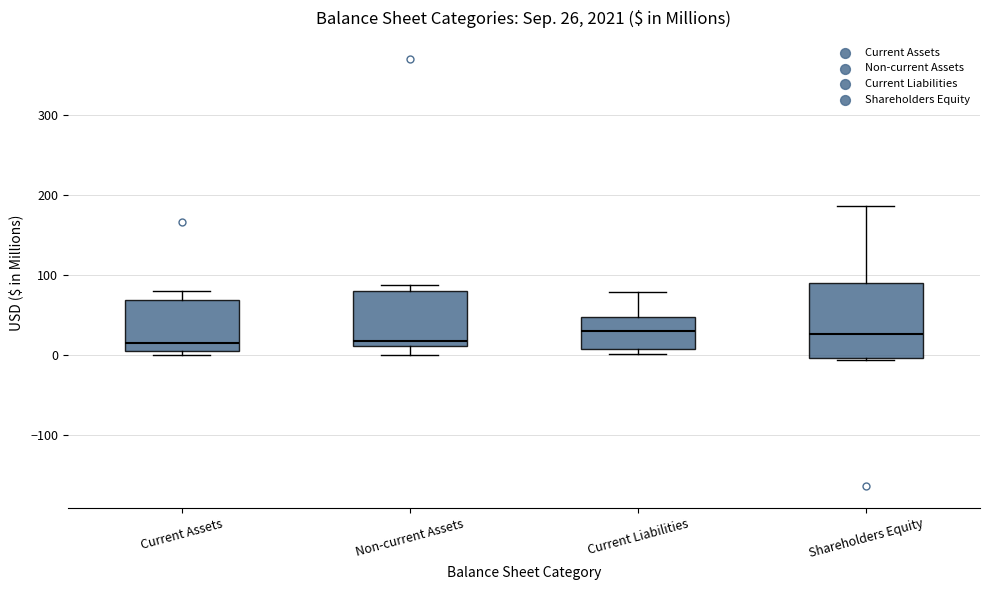

Comparing the boxes themselves (not the whiskers), which one is the tallest?

Shareholders Equity